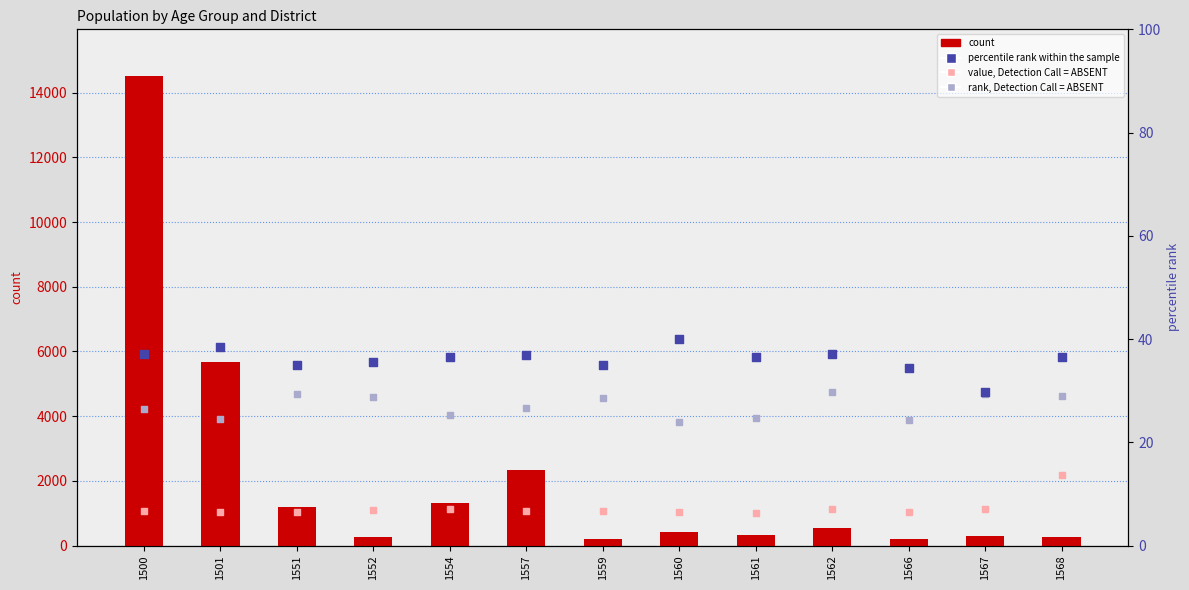

Which series has the largest Y range (max minus min)?

count